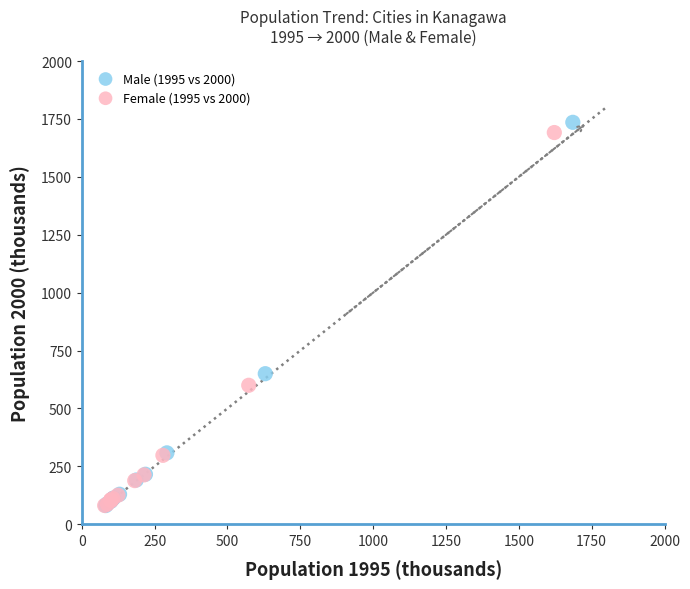

Which series has the widest spread of Y values?

Male (1995 vs 2000)